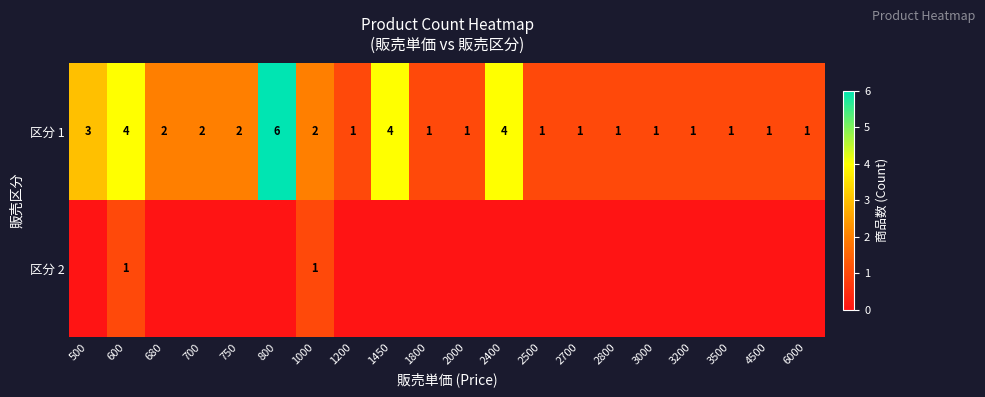

The value of 区分 1 at 1200 is 1. True or false?

True